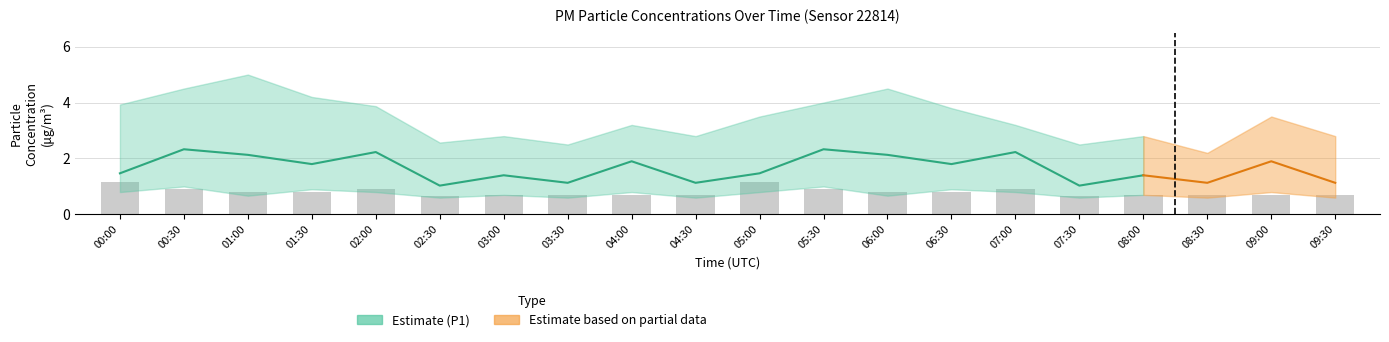

Reading right to left, what are all the values shown in this chart?

0.7	0.7	0.7	0.7	0.7	0.9	0.8	0.8	0.9	1.2	0.7	0.7	0.7	0.7	0.7	0.9	0.8	0.8	0.9	1.2